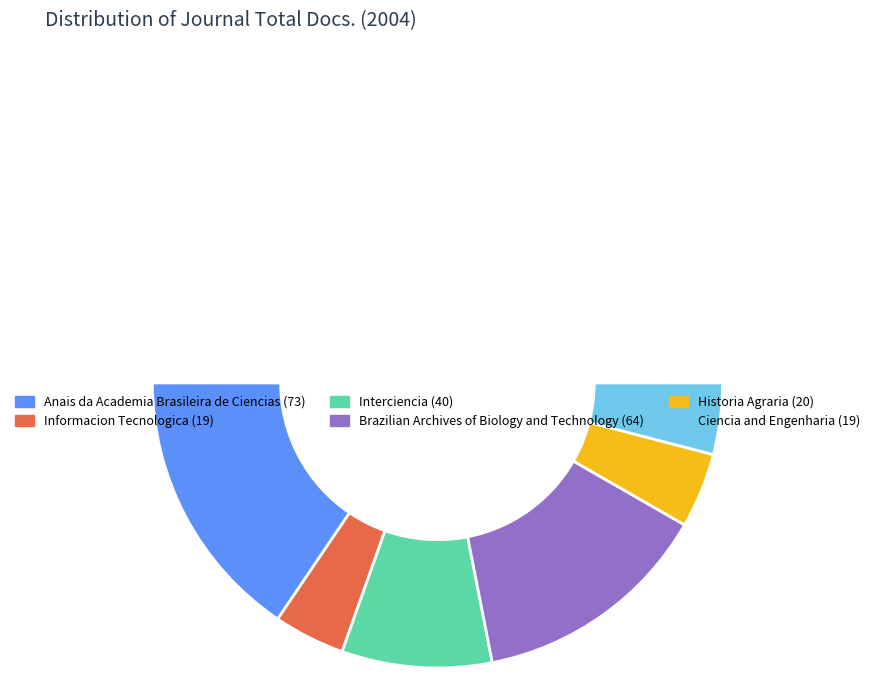

Is there any slice that represents more than half of the pie?

No